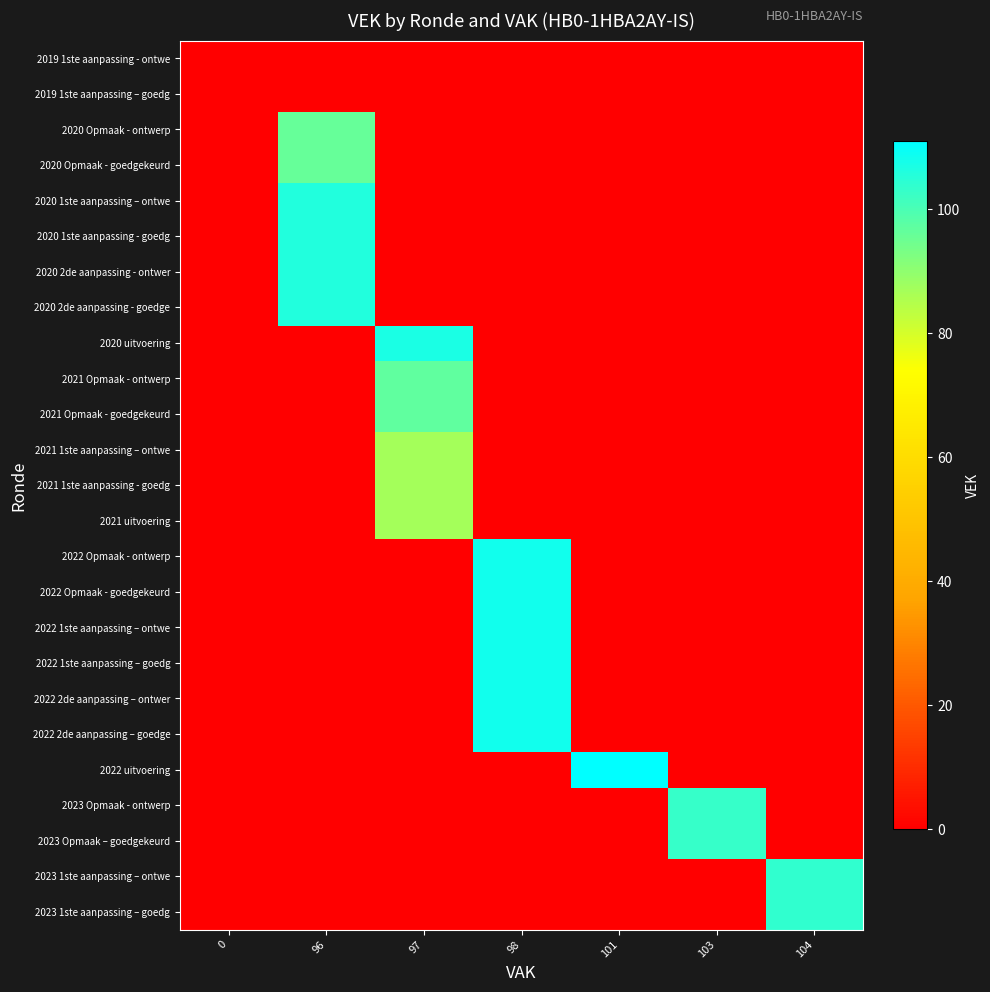

Reading right to left, extract all data points from this chart.

2023 1ste aanpassing – goedg: 104=104	103=0	101=0	98=0	97=0	96=0	0=0
2023 1ste aanpassing – ontwe: 104=104	103=0	101=0	98=0	97=0	96=0	0=0
2023 Opmaak – goedgekeurd: 104=0	103=103	101=0	98=0	97=0	96=0	0=0
2023 Opmaak - ontwerp: 104=0	103=103	101=0	98=0	97=0	96=0	0=0
2022 uitvoering: 104=0	103=0	101=111	98=0	97=0	96=0	0=0
2022 2de aanpassing – goedge: 104=0	103=0	101=0	98=108	97=0	96=0	0=0
2022 2de aanpassing – ontwer: 104=0	103=0	101=0	98=108	97=0	96=0	0=0
2022 1ste aanpassing – goedg: 104=0	103=0	101=0	98=108	97=0	96=0	0=0
2022 1ste aanpassing – ontwe: 104=0	103=0	101=0	98=108	97=0	96=0	0=0
2022 Opmaak - goedgekeurd: 104=0	103=0	101=0	98=108	97=0	96=0	0=0
2022 Opmaak - ontwerp: 104=0	103=0	101=0	98=108	97=0	96=0	0=0
2021 uitvoering: 104=0	103=0	101=0	98=0	97=87	96=0	0=0
2021 1ste aanpassing - goedg: 104=0	103=0	101=0	98=0	97=87	96=0	0=0
2021 1ste aanpassing – ontwe: 104=0	103=0	101=0	98=0	97=87	96=0	0=0
2021 Opmaak - goedgekeurd: 104=0	103=0	101=0	98=0	97=97	96=0	0=0
2021 Opmaak - ontwerp: 104=0	103=0	101=0	98=0	97=97	96=0	0=0
2020 uitvoering: 104=0	103=0	101=0	98=0	97=107	96=0	0=0
2020 2de aanpassing - goedge: 104=0	103=0	101=0	98=0	97=0	96=106	0=0
2020 2de aanpassing - ontwer: 104=0	103=0	101=0	98=0	97=0	96=106	0=0
2020 1ste aanpassing - goedg: 104=0	103=0	101=0	98=0	97=0	96=106	0=0
2020 1ste aanpassing – ontwe: 104=0	103=0	101=0	98=0	97=0	96=106	0=0
2020 Opmaak - goedgekeurd: 104=0	103=0	101=0	98=0	97=0	96=96	0=0
2020 Opmaak - ontwerp: 104=0	103=0	101=0	98=0	97=0	96=96	0=0
2019 1ste aanpassing – goedg: 104=0	103=0	101=0	98=0	97=0	96=0	0=0
2019 1ste aanpassing - ontwe: 104=0	103=0	101=0	98=0	97=0	96=0	0=0